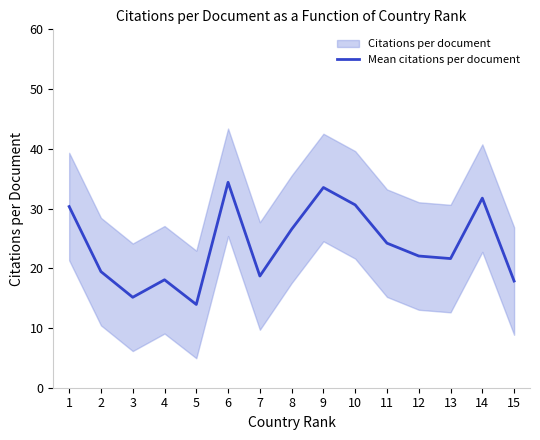

How many lines are shown in the chart?

1